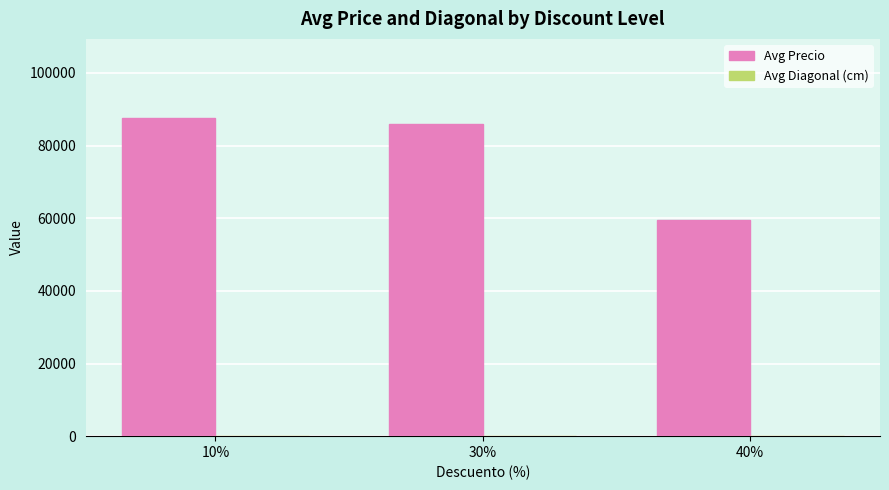

What is the maximum value shown in the chart?

87500.0